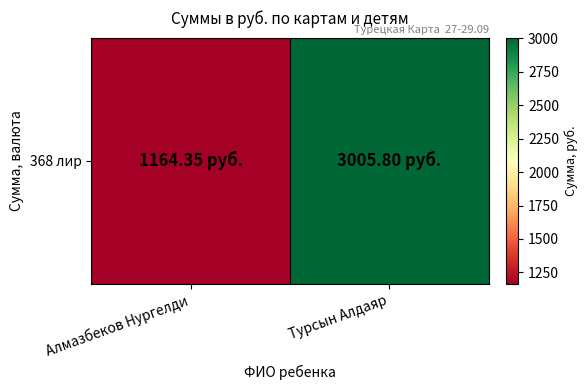

What is the maximum value shown in the chart?

3005.8